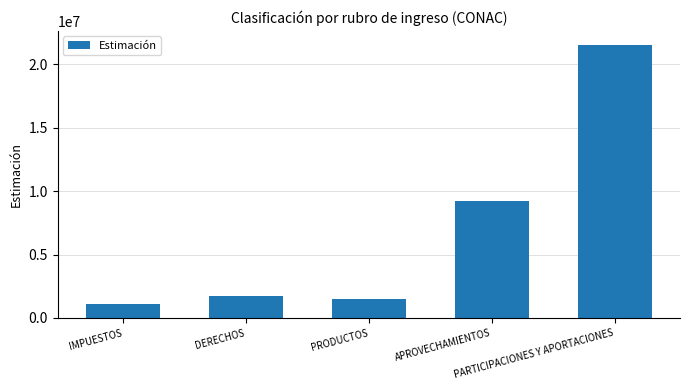

What is the sum of the values at PARTICIPACIONES Y APORTACIONES and IMPUESTOS?

22650295